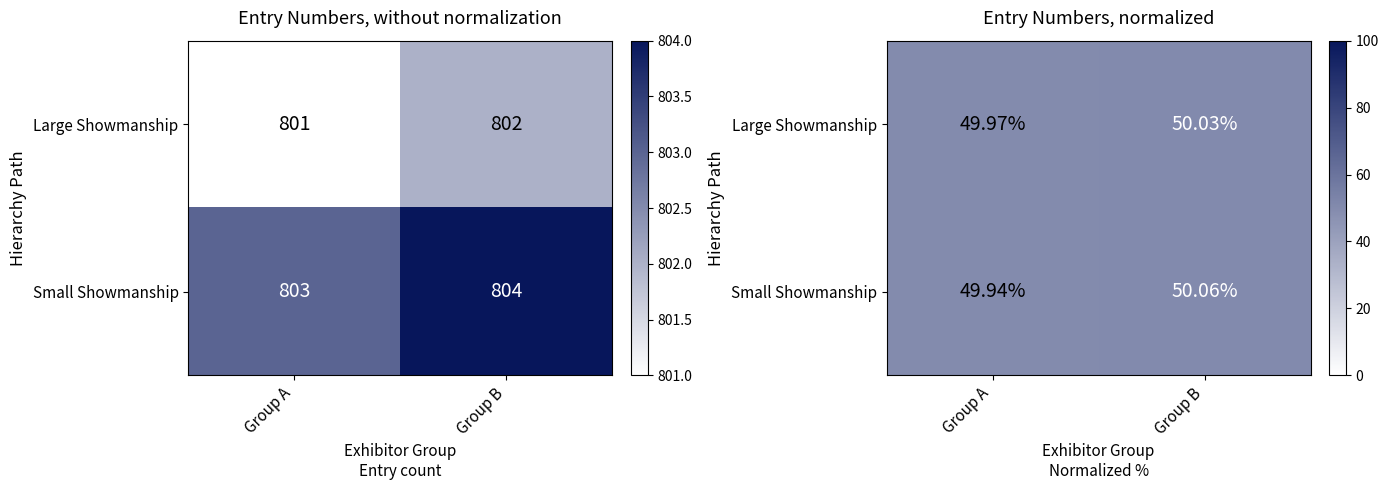

What is the minimum value shown in the chart?

49.9